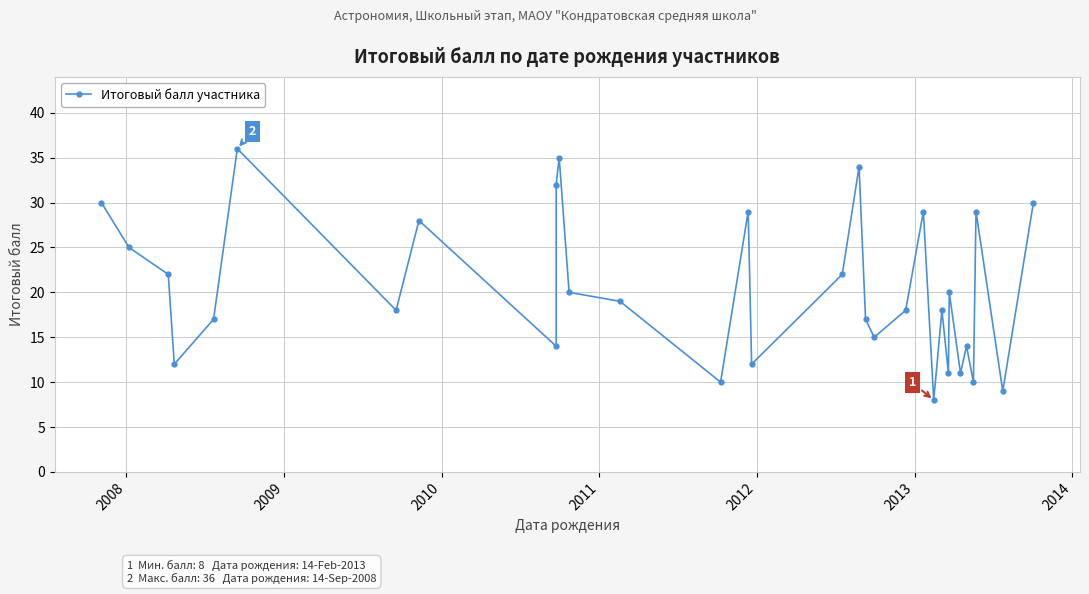

How many lines are shown in the chart?

1